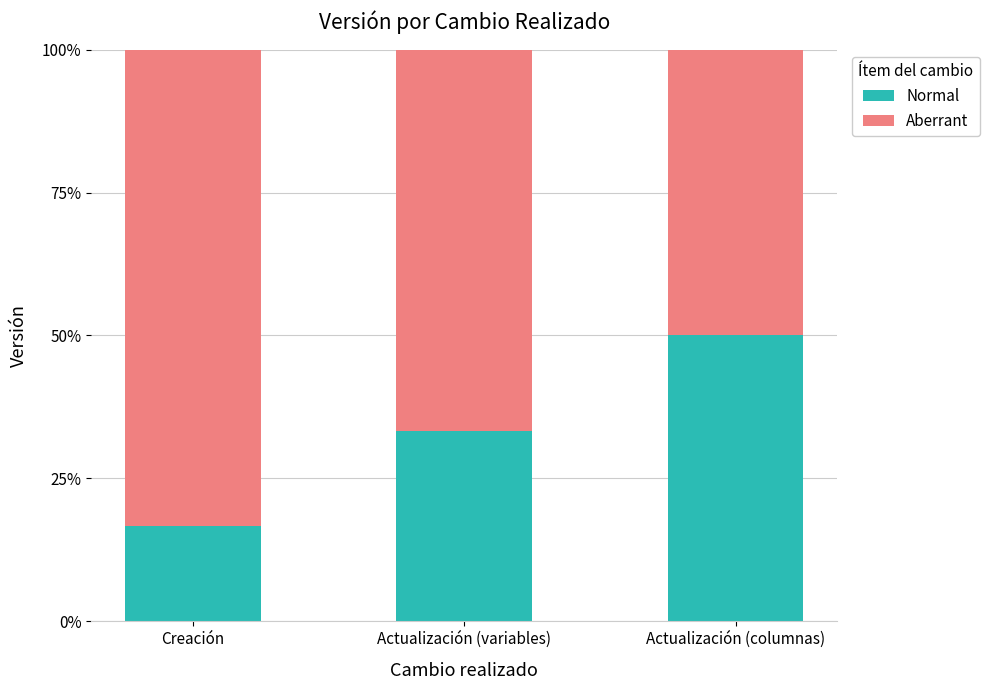

What are all the series names shown in the legend?

Normal, Aberrant